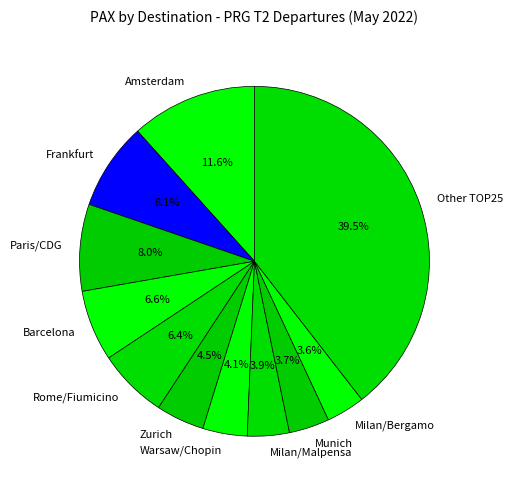

Count the number of slices in the pie.

11